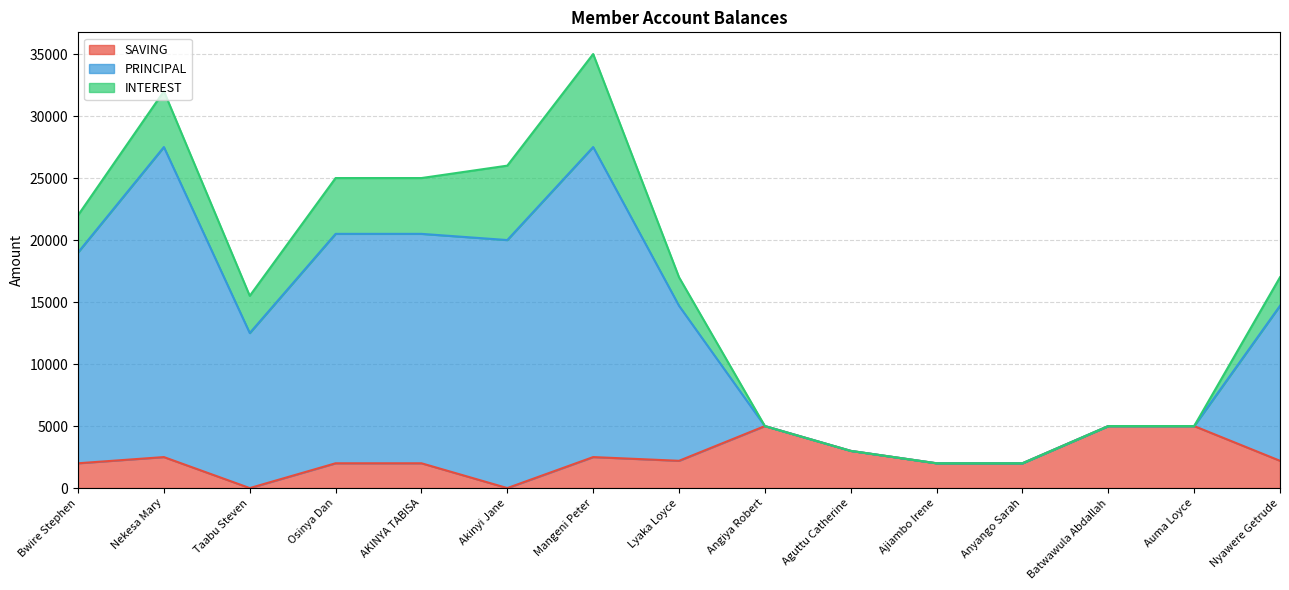

At which category is the sum across all series the highest?

Mangeni Peter